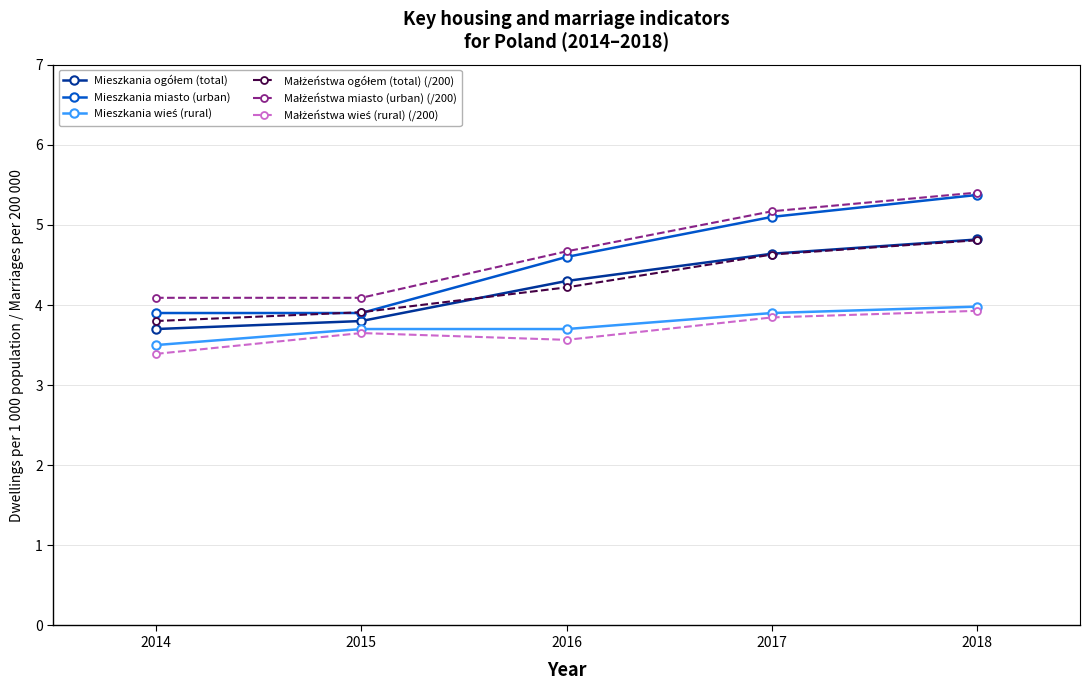

What is the value of the Mieszkania miasto (urban) point at the 1st from the left?

3.9